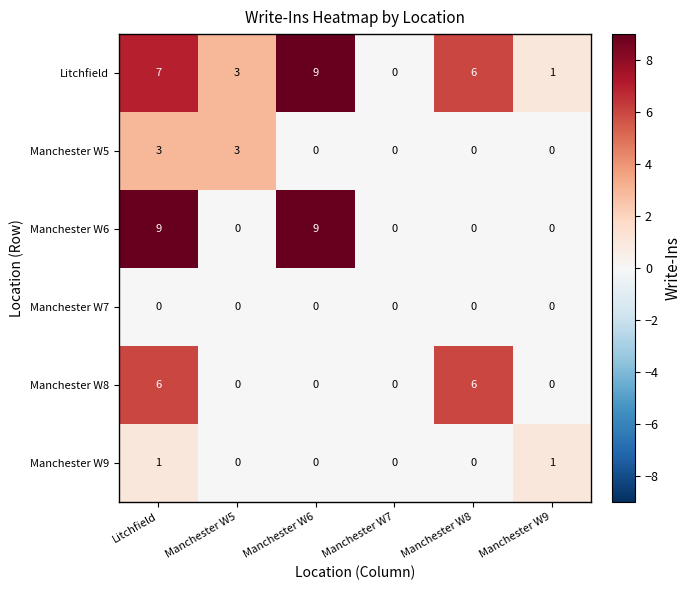

The Litchfield series shows 7 at Litchfield. True or false?

True